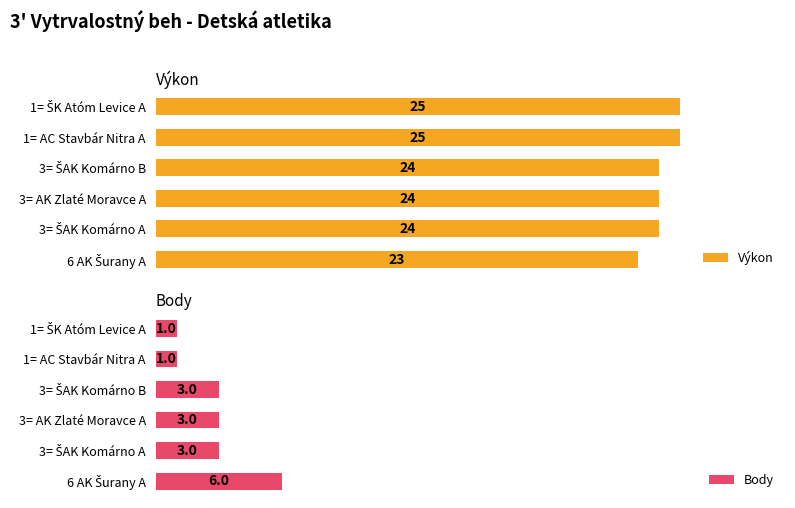

True or false: Výkon has a value of 38 at 1= ŠK Atóm Levice A.

False